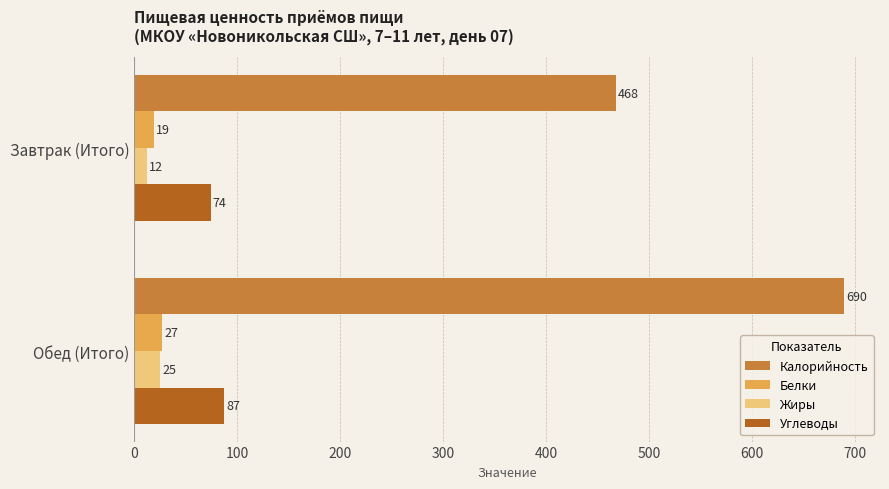

Rank the series by their maximum value, from highest to lowest.

Калорийность, Углеводы, Белки, Жиры